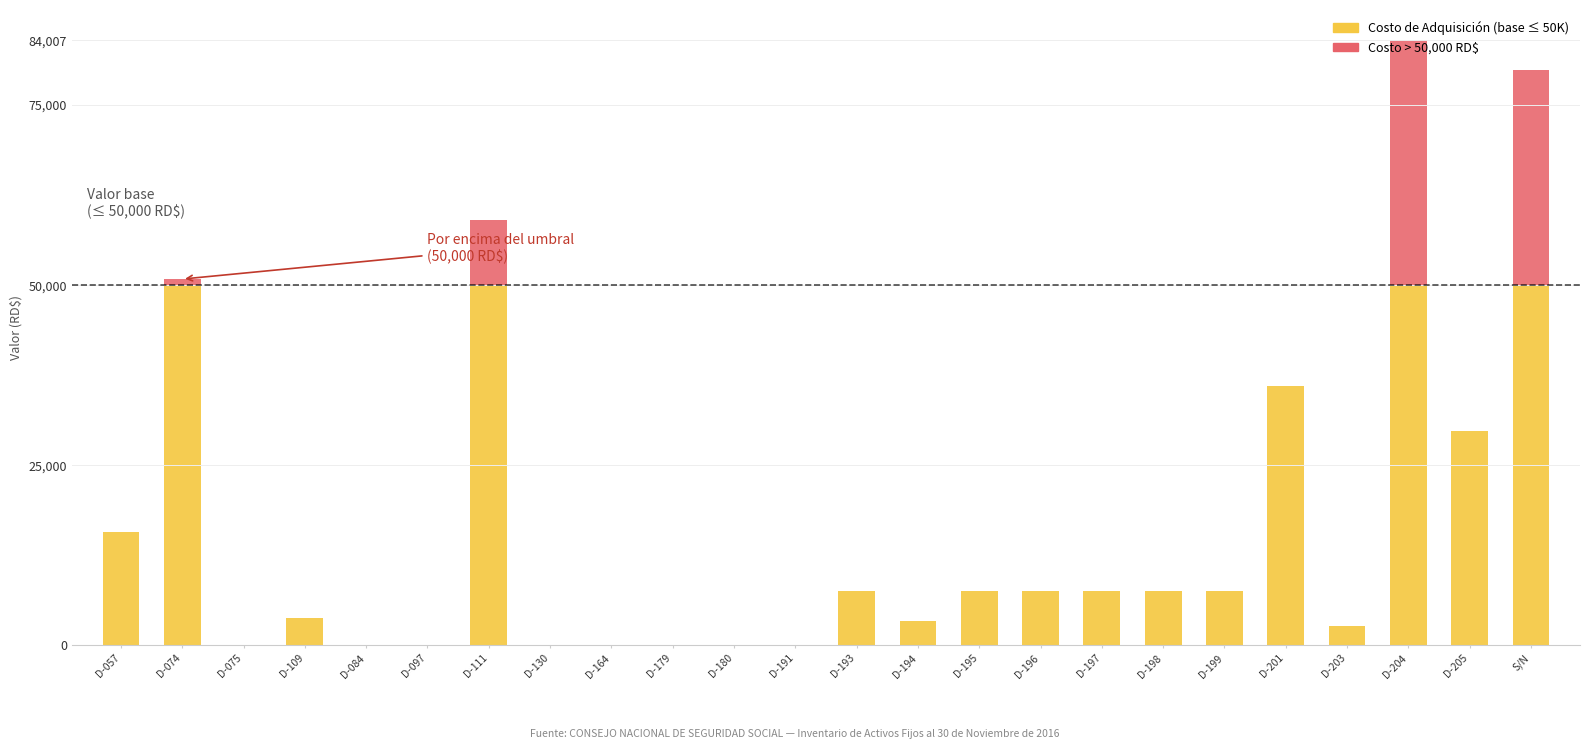

At which category is the sum across all series the highest?

D-204